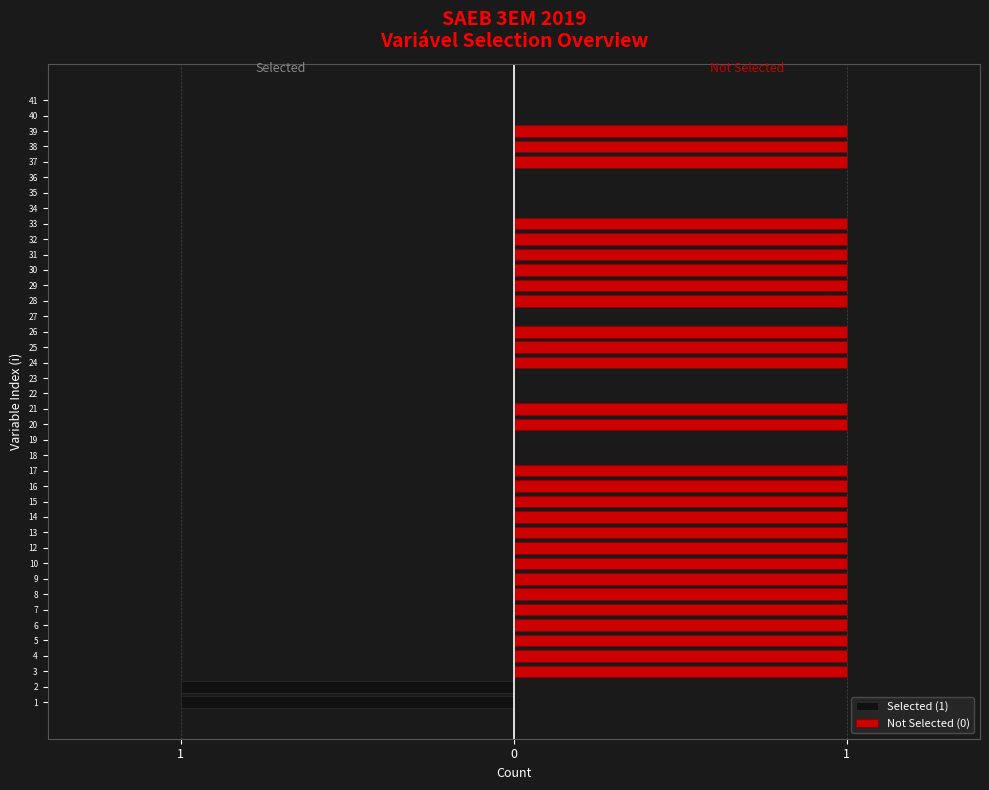

Rank the series by their maximum value, from lowest to highest.

Selected (1), Not Selected (0)